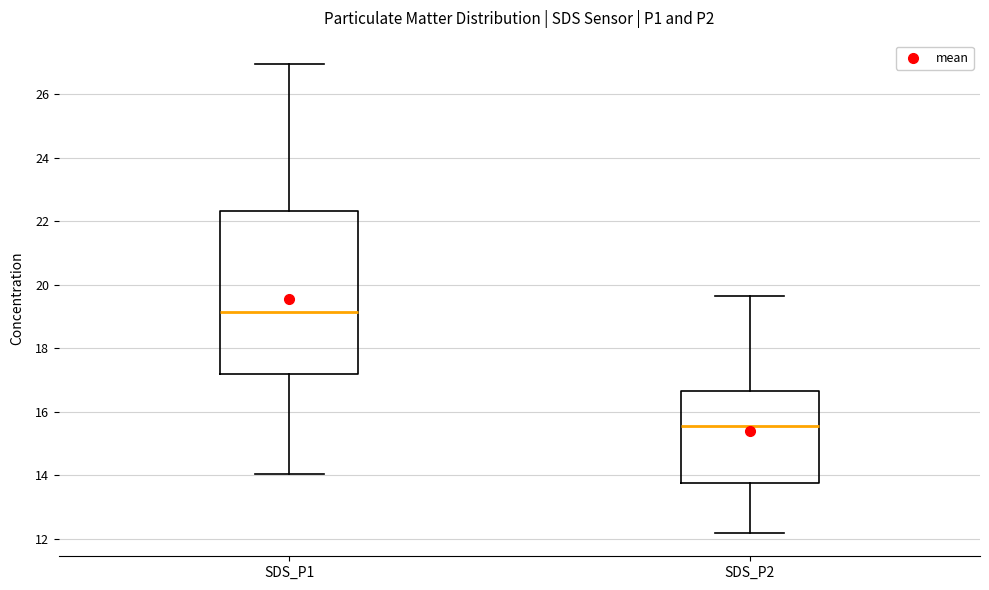

Comparing the boxes themselves (not the whiskers), which one is the tallest?

SDS_P1